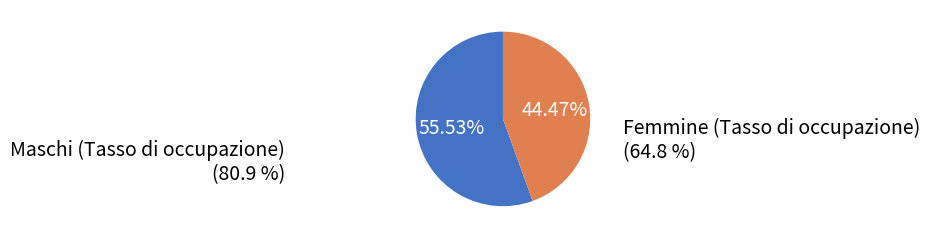

Which category has the biggest portion of the pie?

Maschi (Tasso di occupazione)